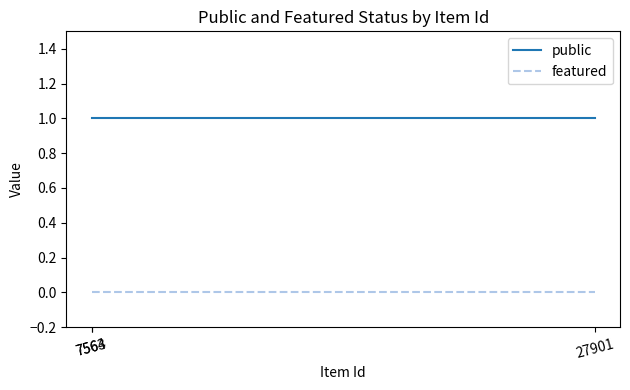

What is the label of the 1st point from the right?

27901